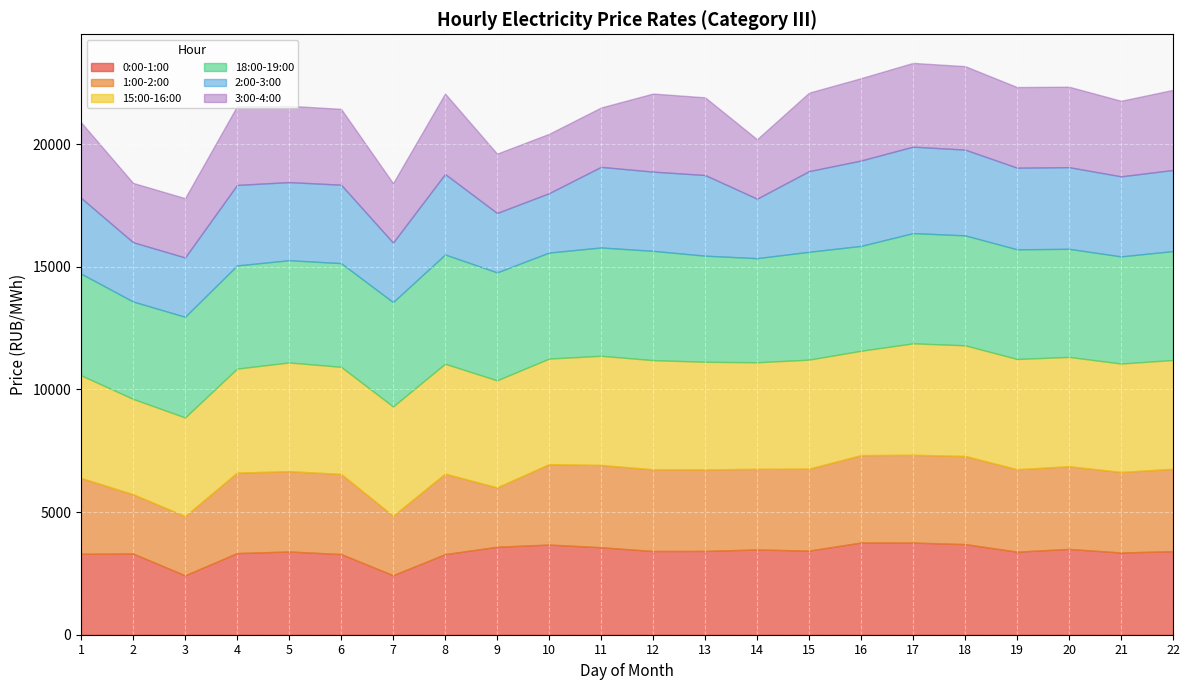

Is it true that 2:00-3:00 equals 4437.3 at 5?

False